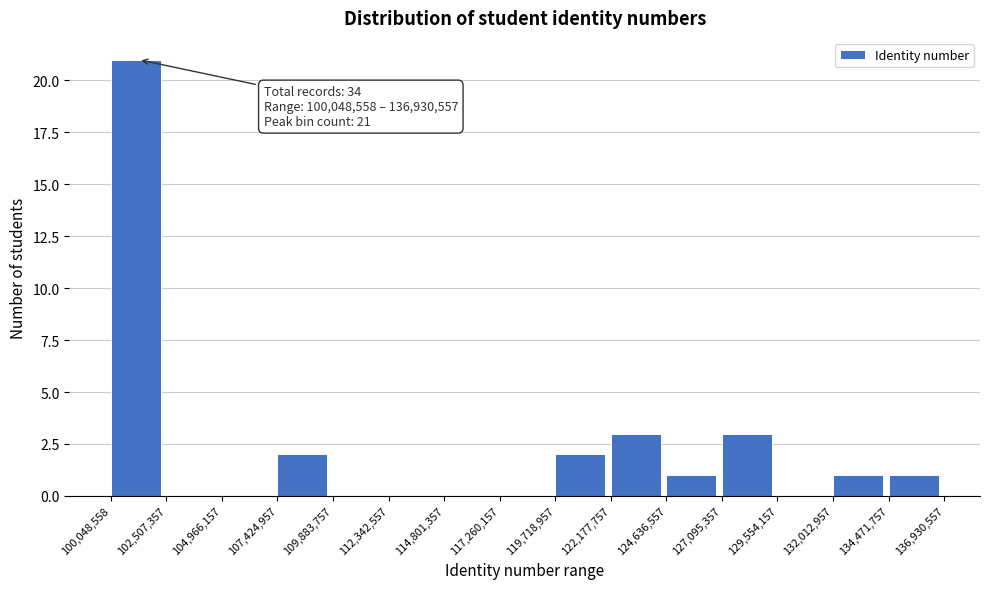

Which range on the x-axis has the tallest bar?

100,048,558 to 102,507,357